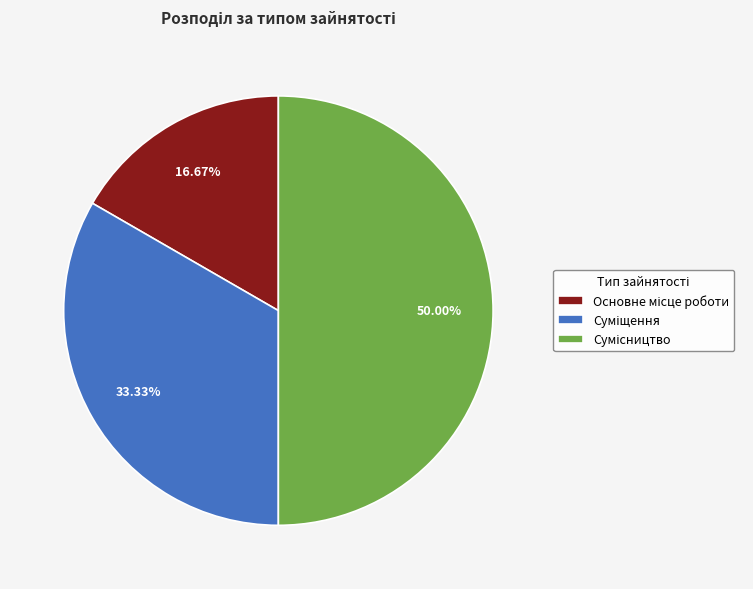

Count the number of slices in the pie.

3